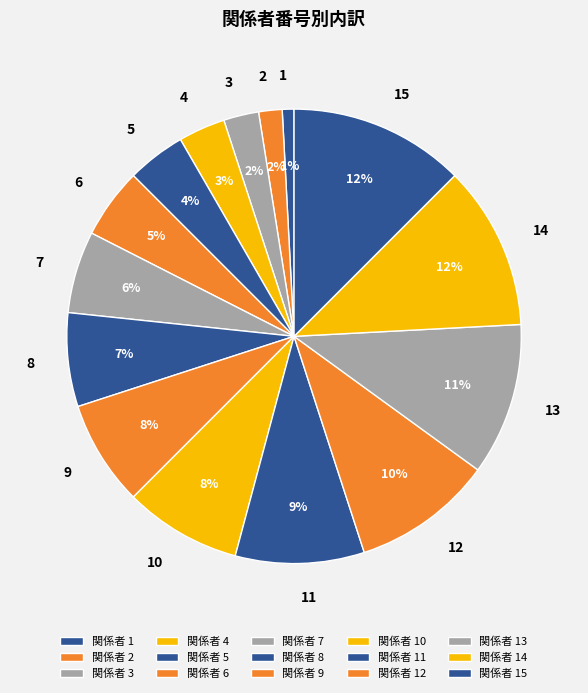

Which category has the smallest portion of the pie?

関係者 1